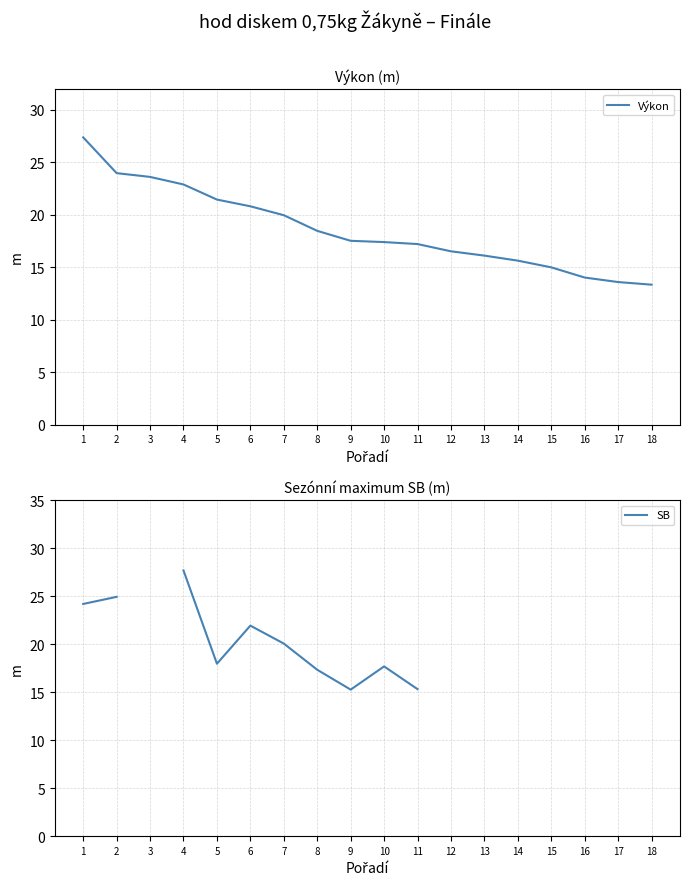

What is the total value across all series at 1?

51.6